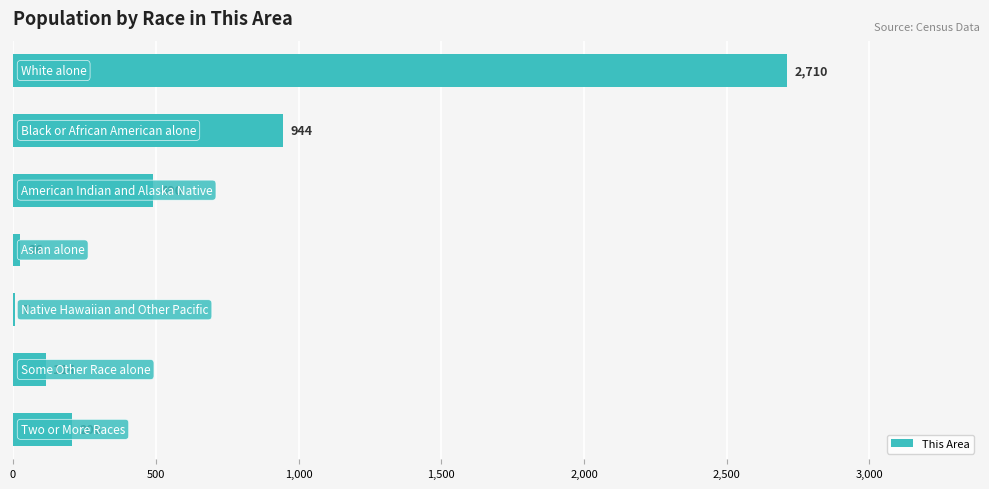

What is the greatest value displayed?

2710